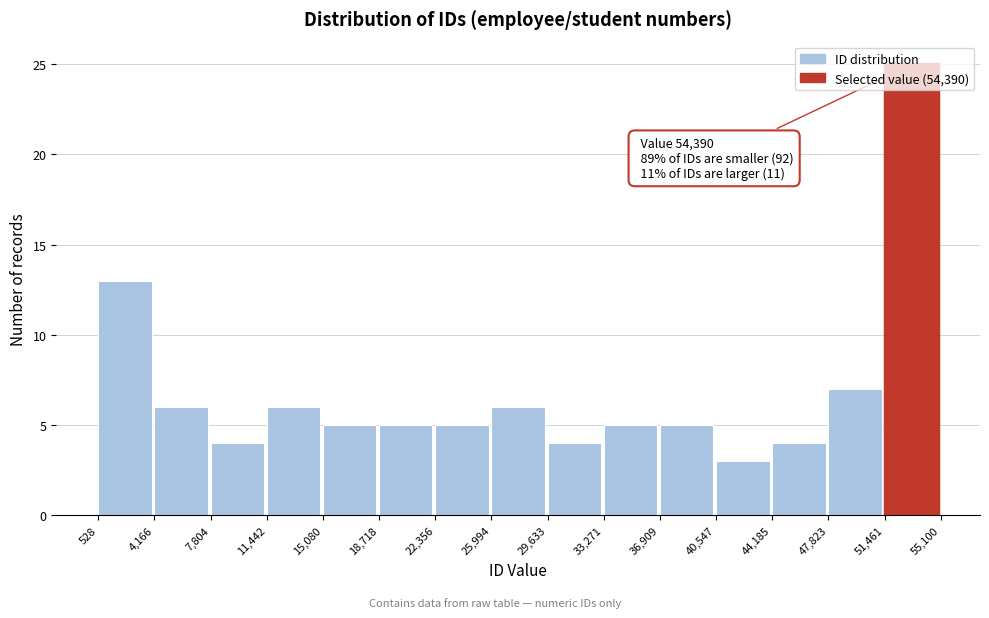

Over which range of the x-axis is the bar tallest?

51,461 to 55,100